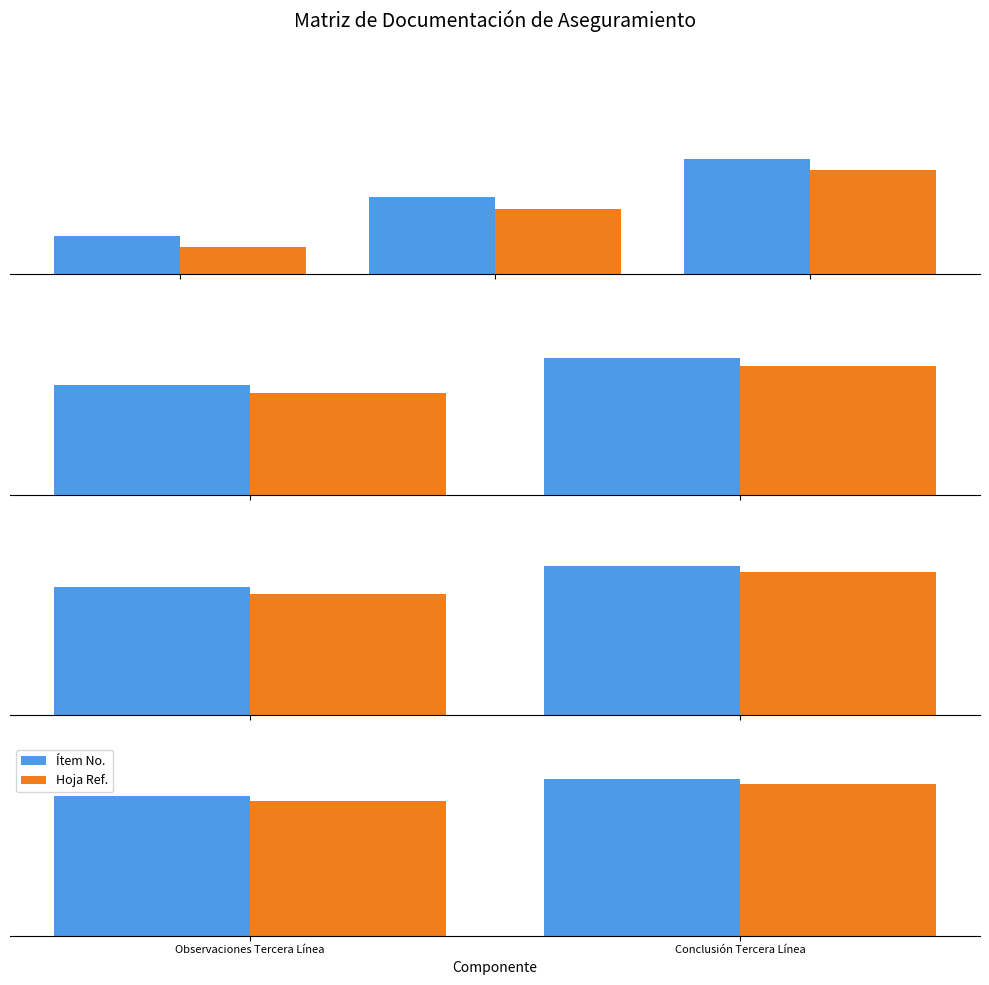

The value of Ítem No. at Observaciones Tercera Línea is 8.0. True or false?

True